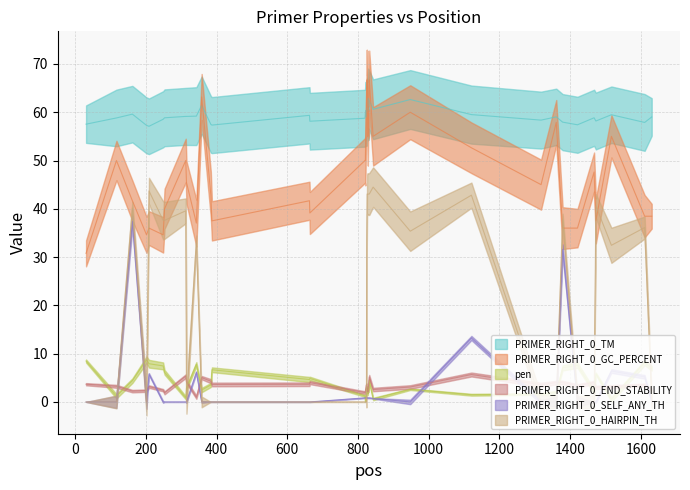

What is the label of the 31st point from the right?

1600